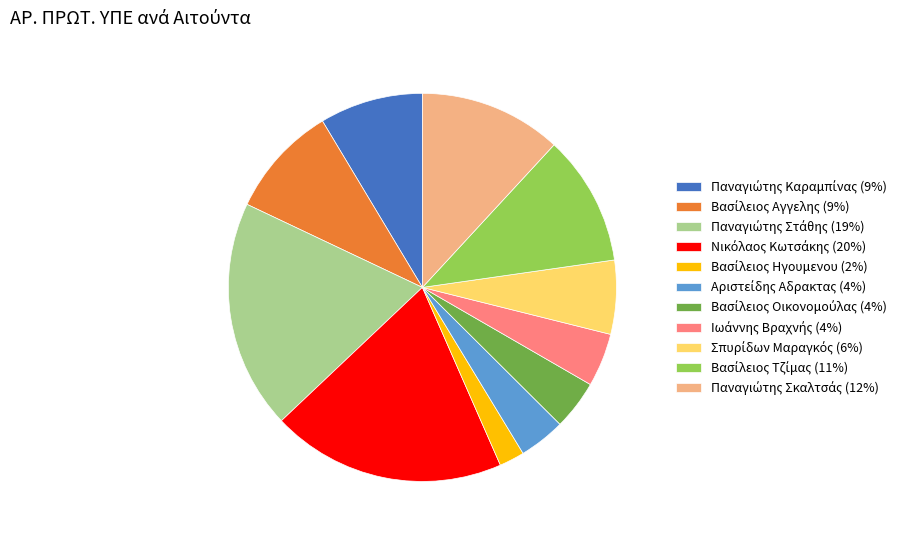

Does any single category account for the majority?

No